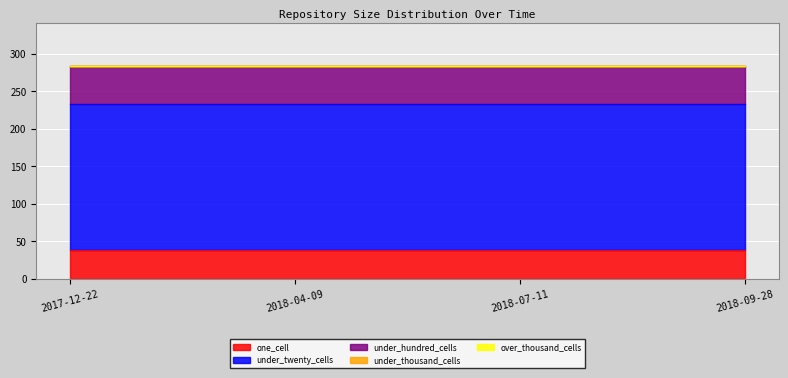

What is the minimum value for under_hundred_cells?

51